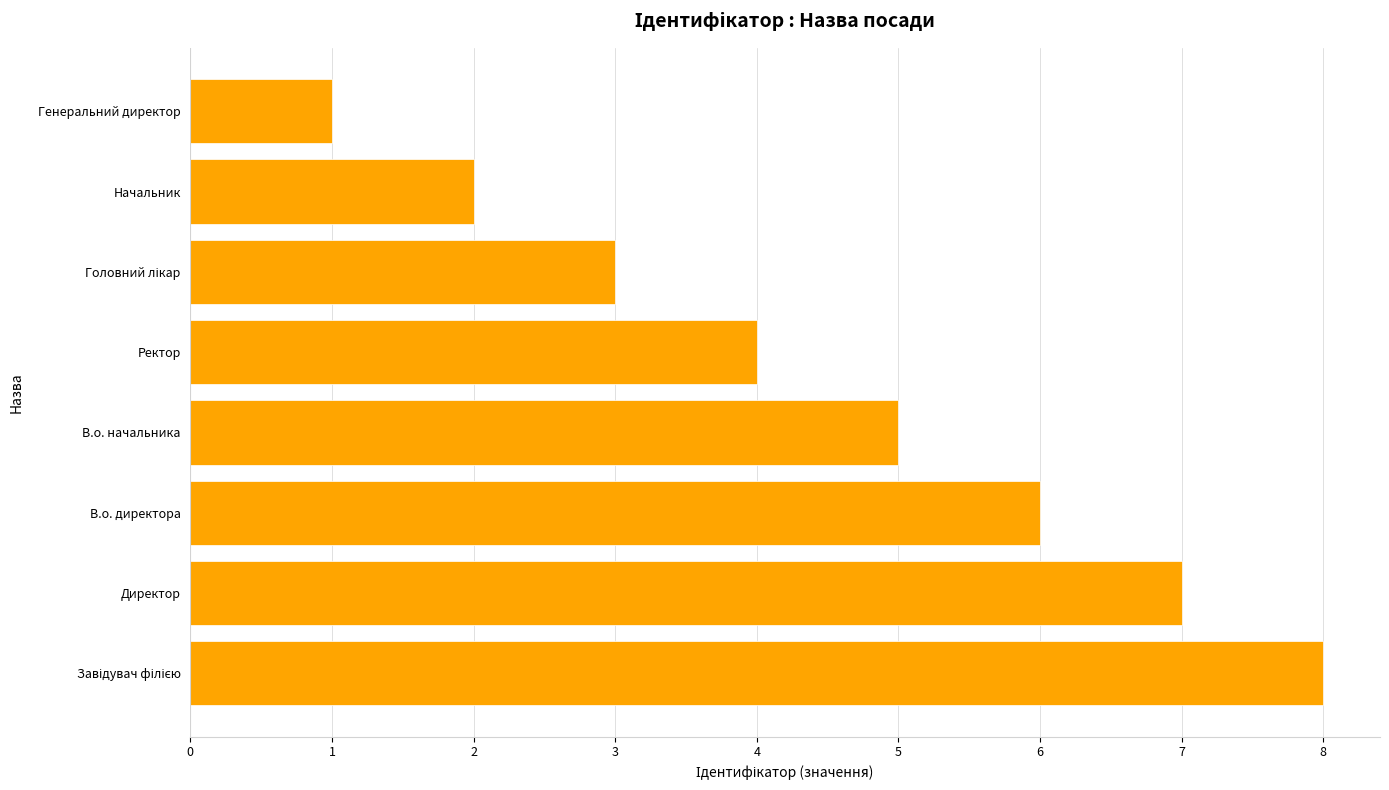

The chart shows a value of 3 at Начальник. True or false?

False